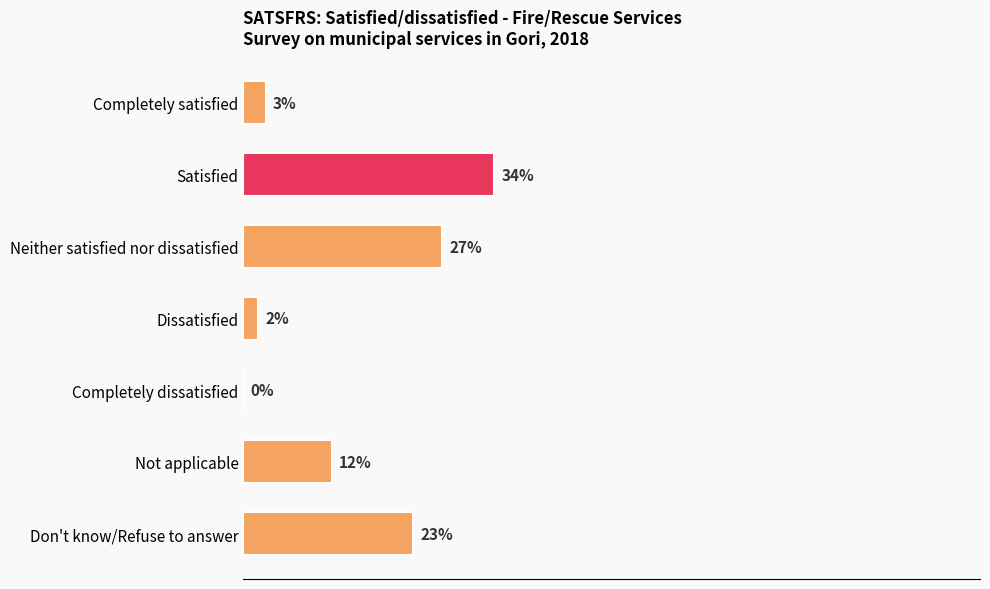

Which label corresponds to the largest value in the chart?

Satisfied